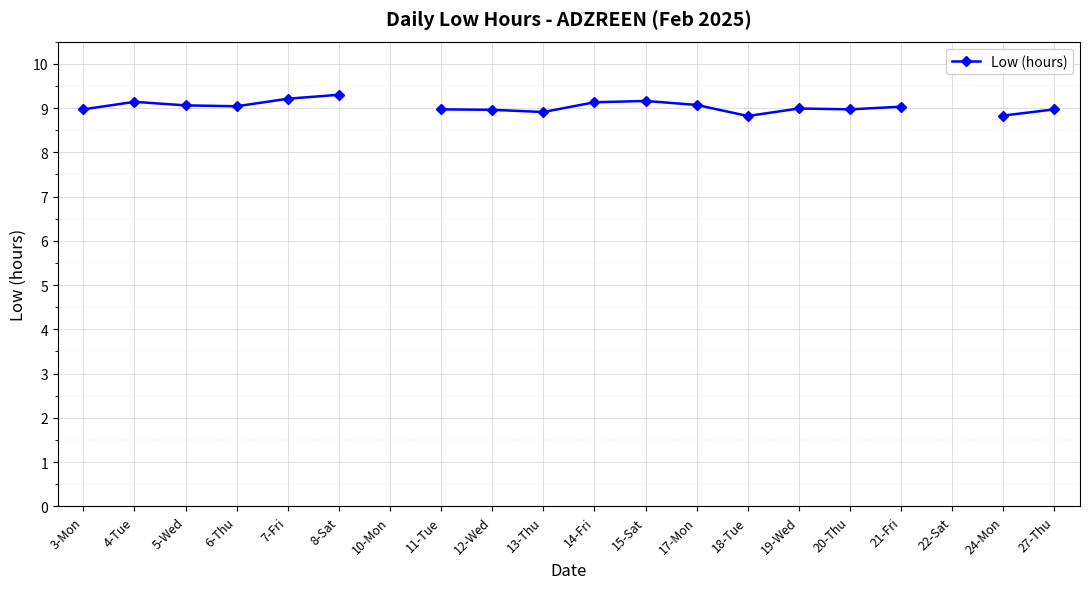

What is the change in value from 4-Tue to 8-Sat?

+0.2